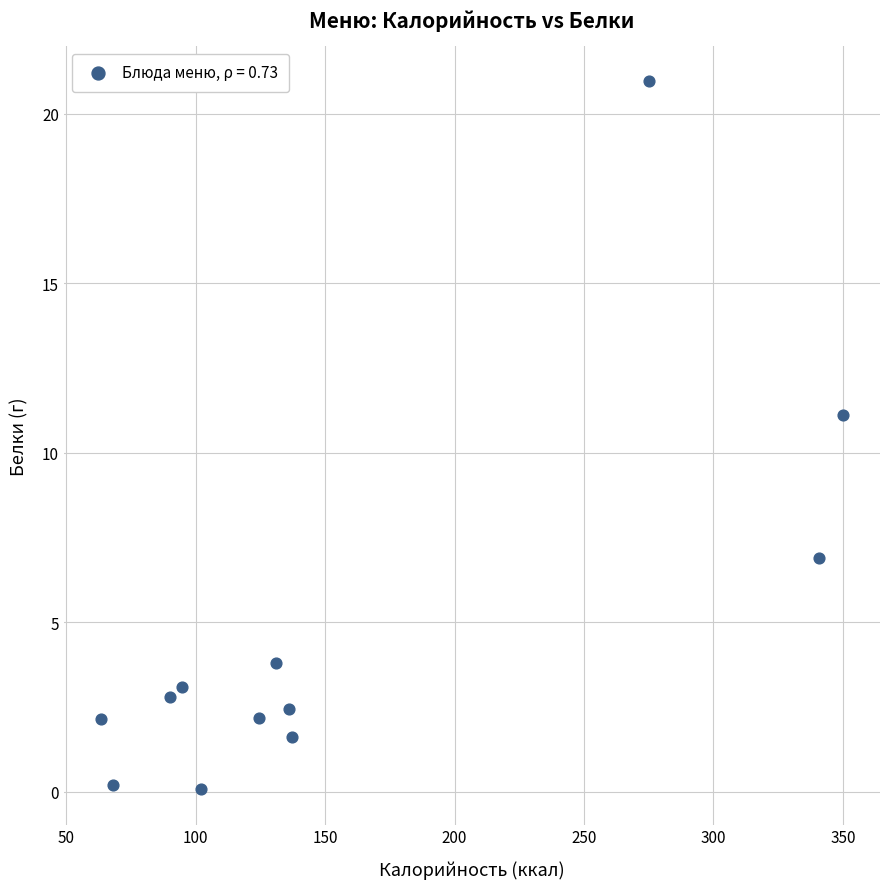

What Y value in the scatter plot is closest to 10?

11.1